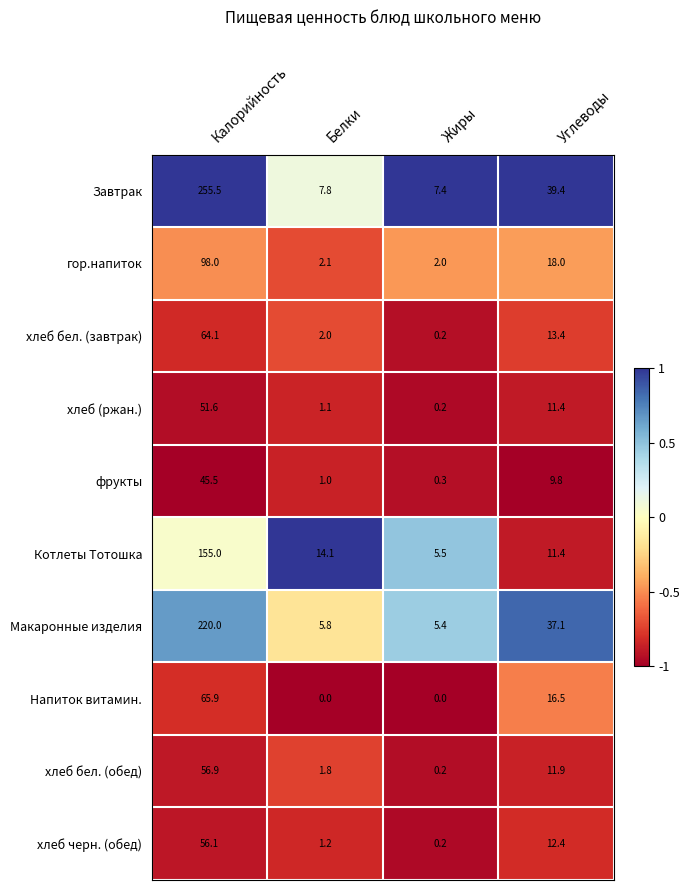

Which series has the largest total across all categories?

Завтрак